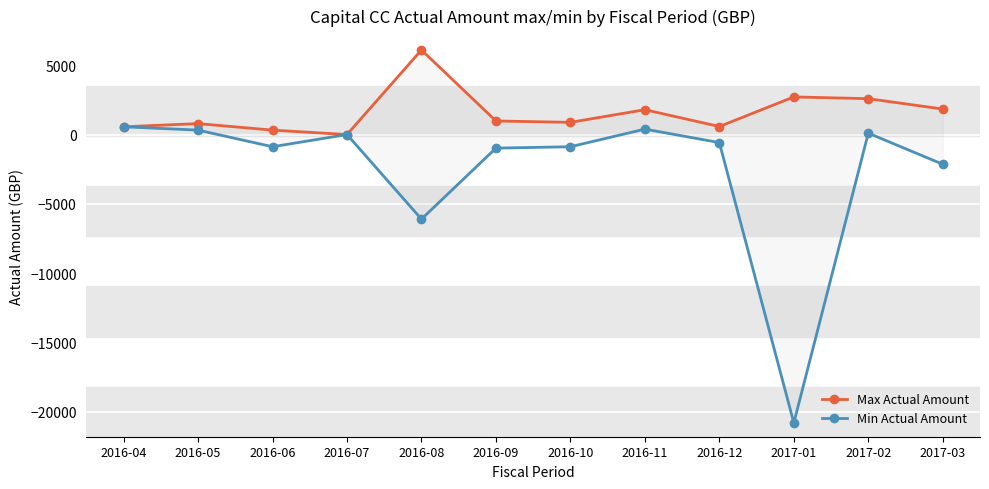

Which label corresponds to the smallest value in the chart?

2017-01